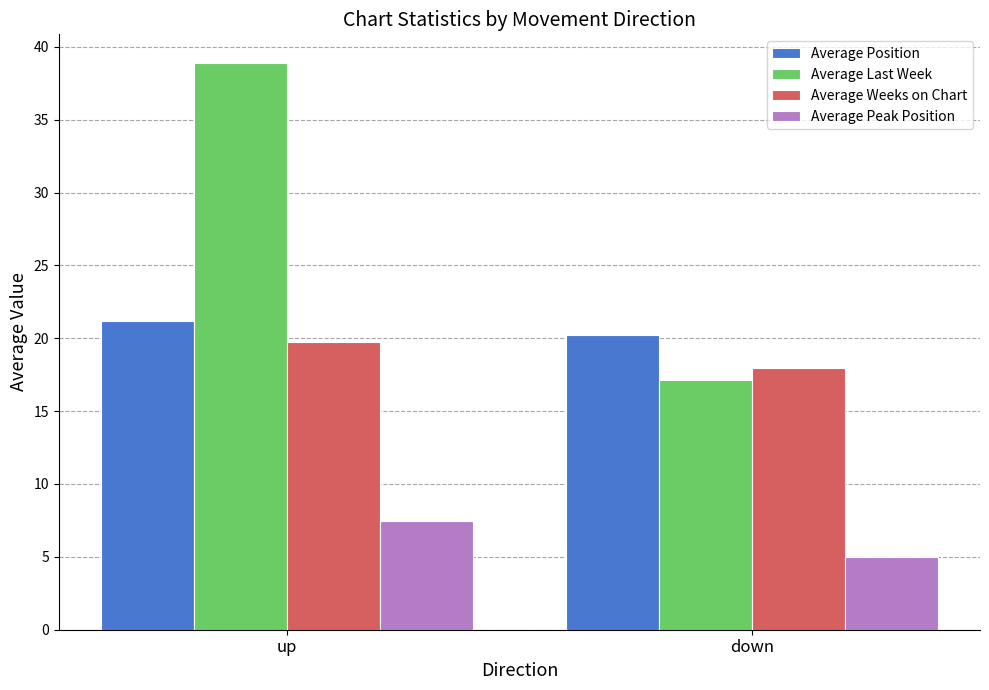

How many Average Weeks on Chart values are between 17 and 19?

1